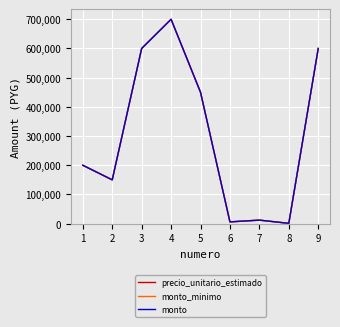

True or false: monto_minimo and precio_unitario_estimado intersect in this chart.

False